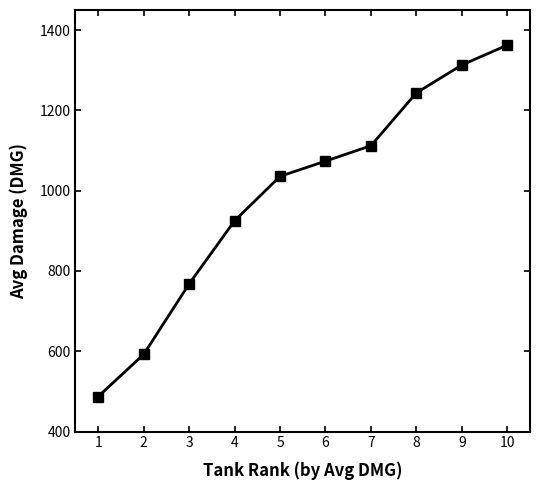

Reading left to right, what are all the values shown in this chart?

487.2	592.1	767.7	924.9	1035.6	1073.5	1111.9	1243.5	1313.0	1362.4